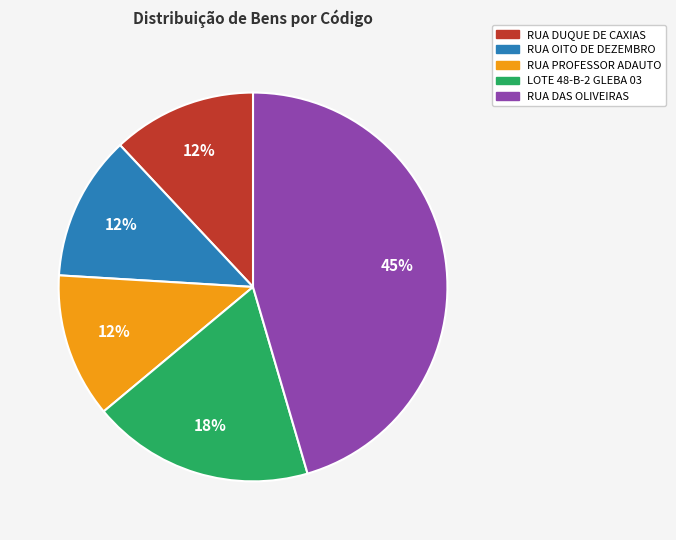

What percentage is the RUA DUQUE DE CAXIAS slice, to the nearest percent?

12%